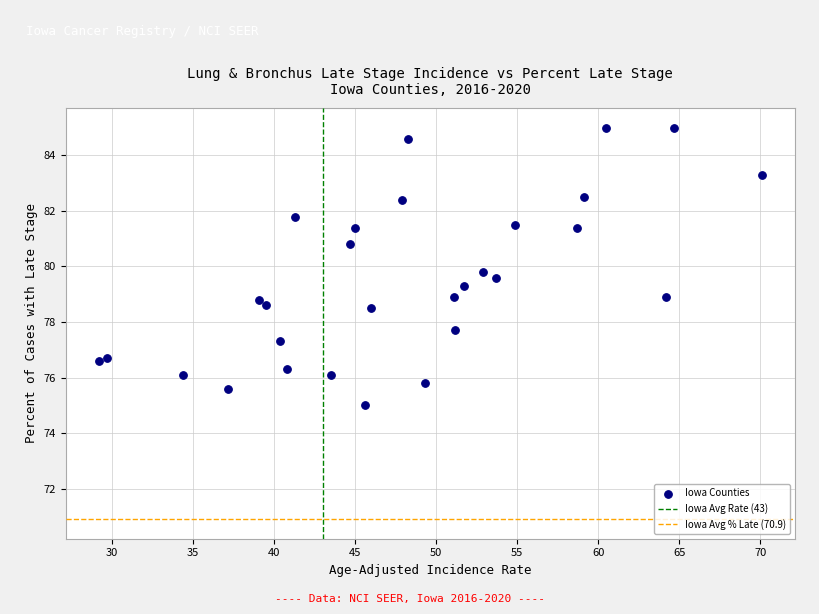

What Y value in the scatter plot is closest to 80?

79.8